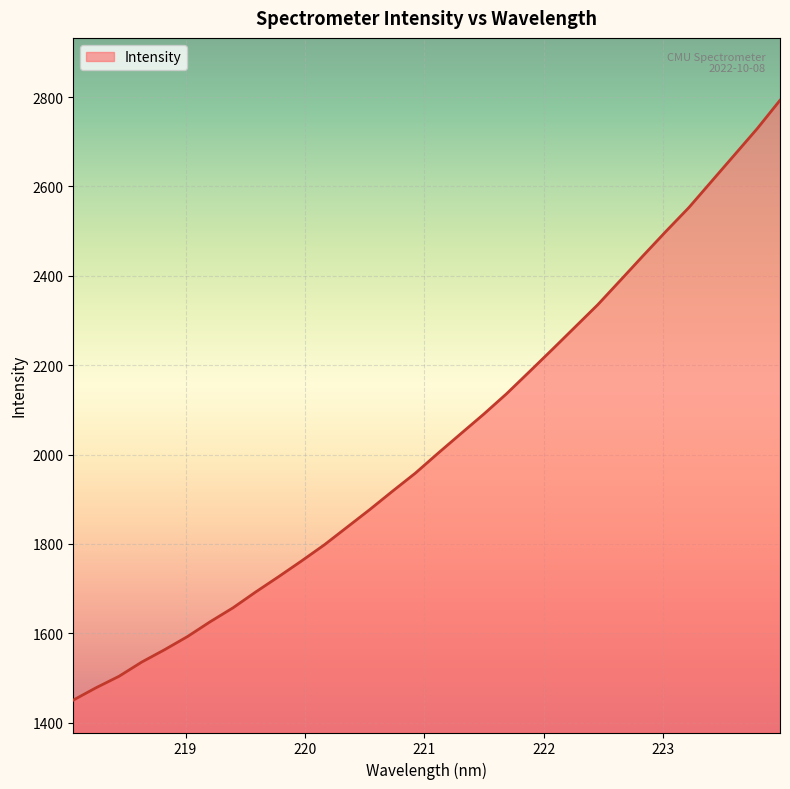

What is the difference between the maximum and minimum values?

1342.7